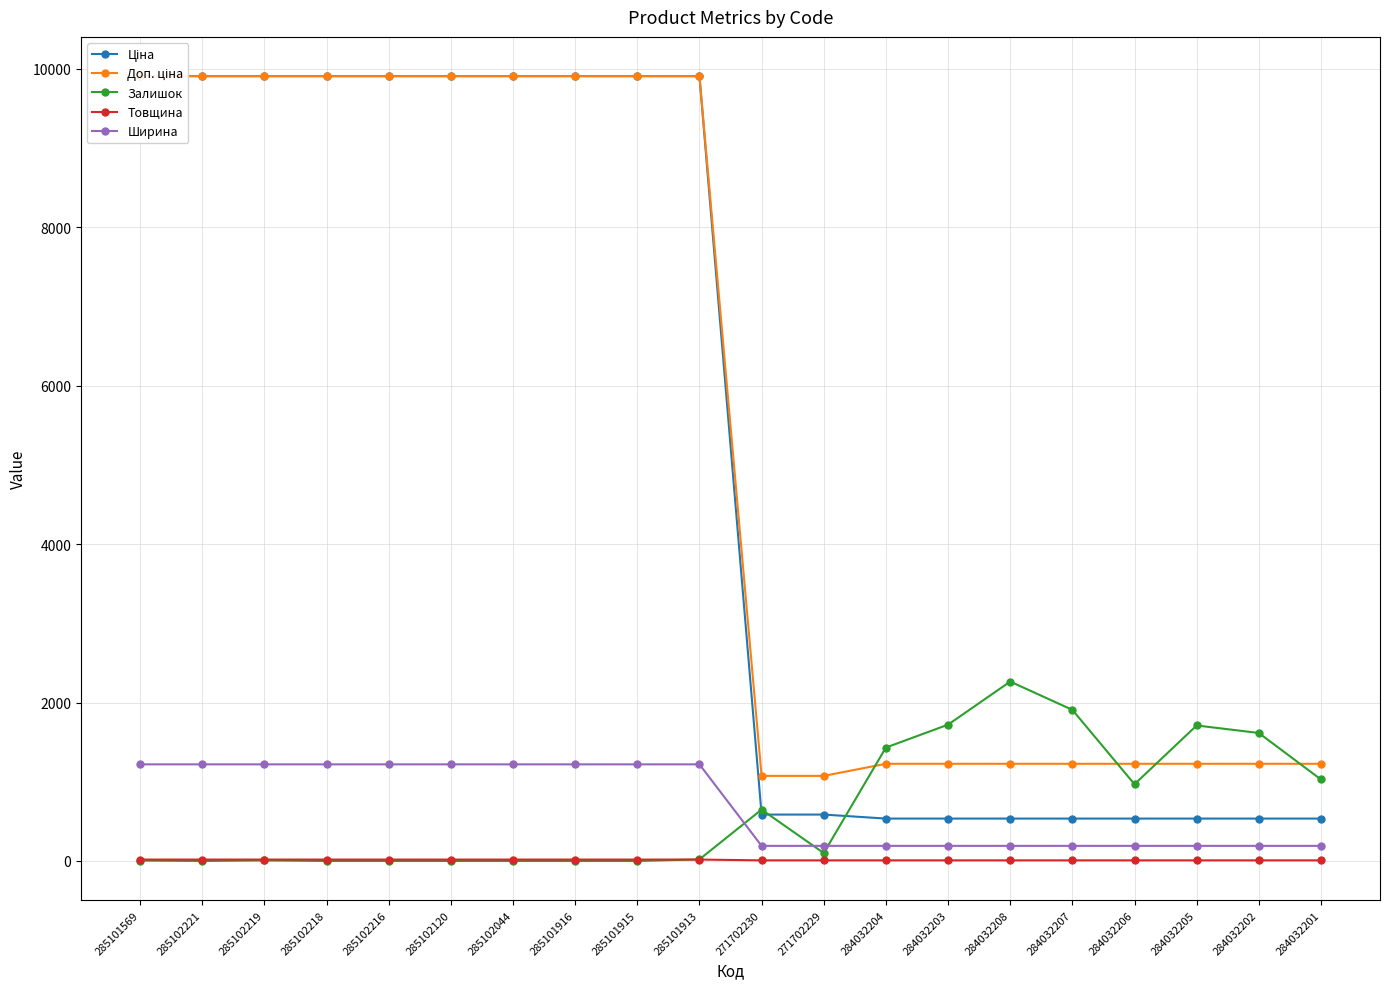

At how many categories does at least one series exceed 1011?

20